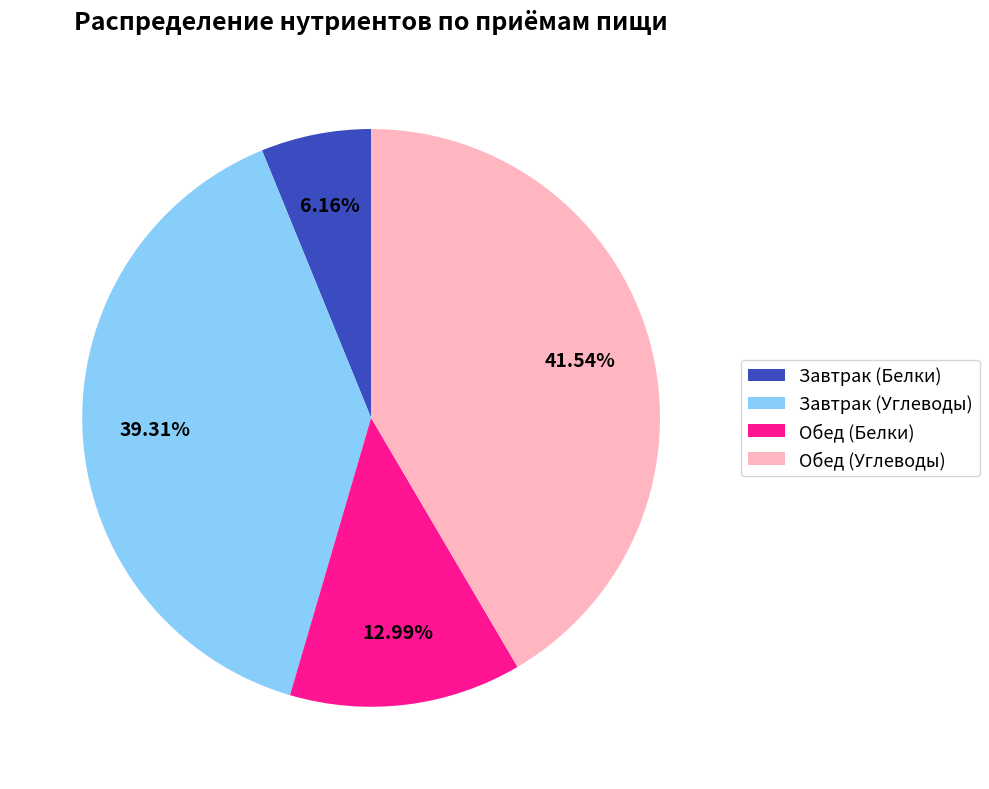

Do Обед (Углеводы) and Завтрак (Углеводы) together represent more than half of the pie?

Yes